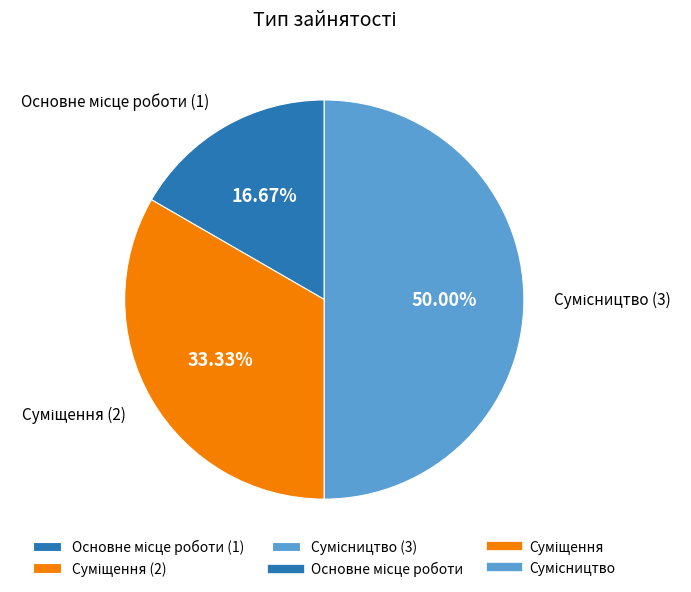

Does any single category account for the majority?

No